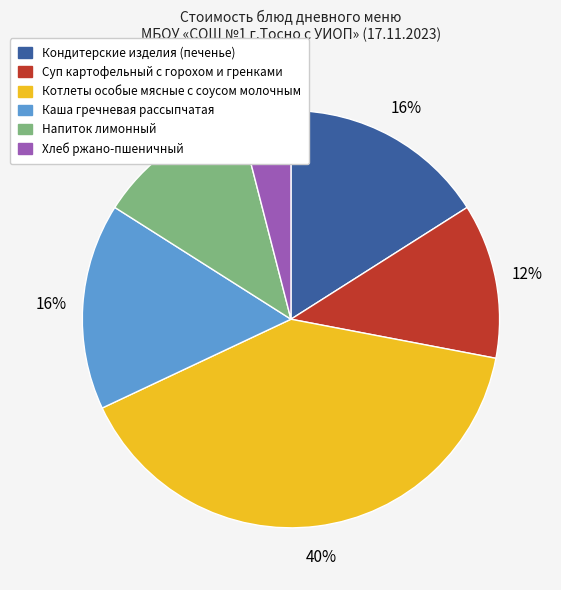

What percentage is the Напиток лимонный slice, to the nearest percent?

12%